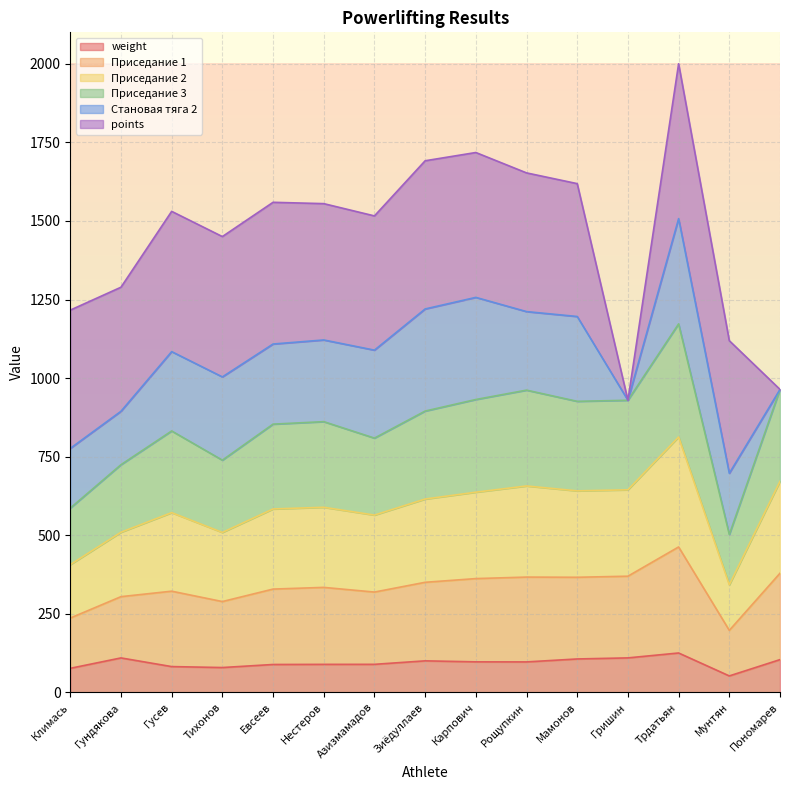

The value of Приседание 1 at Мунтян is 184.2. True or false?

False